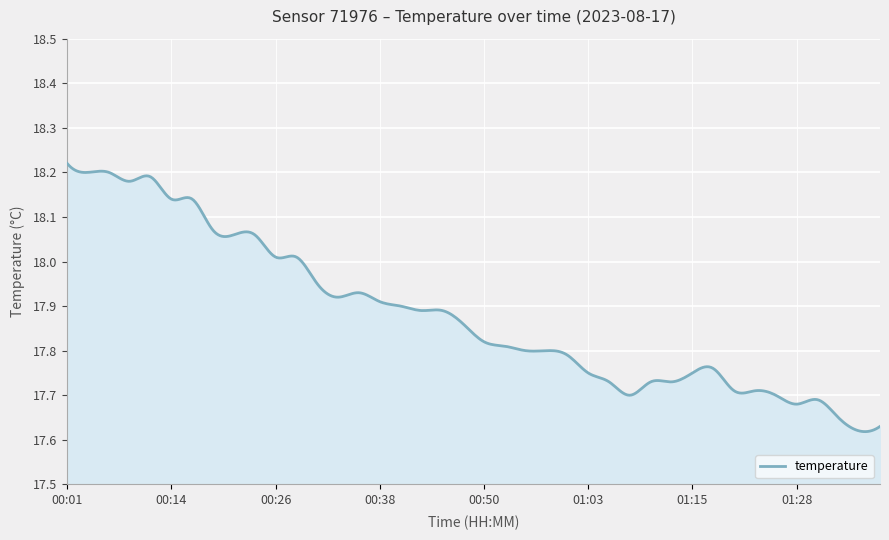

Does the chart display data point markers on the line(s)?

No